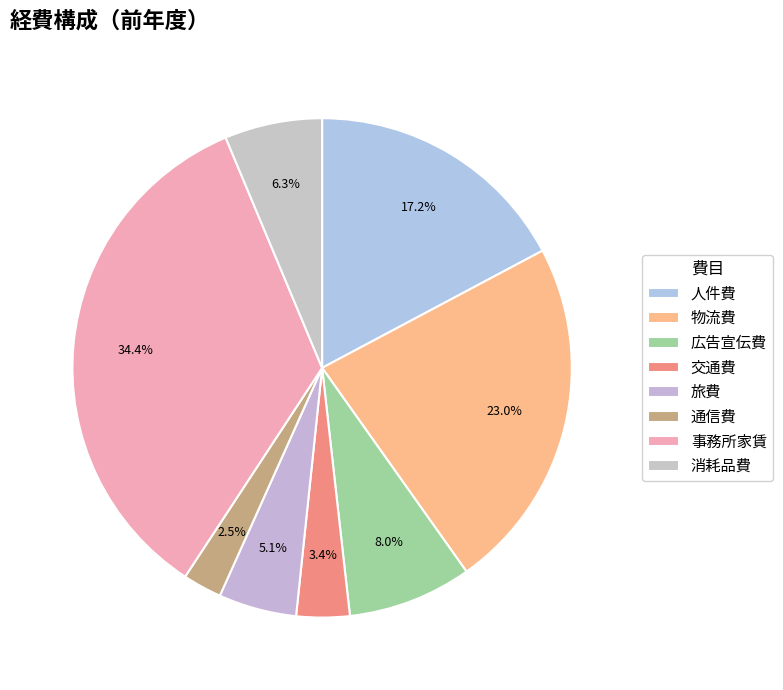

Rank the categories by value from lowest to highest.

通信費, 交通費, 旅費, 消耗品費, 広告宣伝費, 人件費, 物流費, 事務所家賃